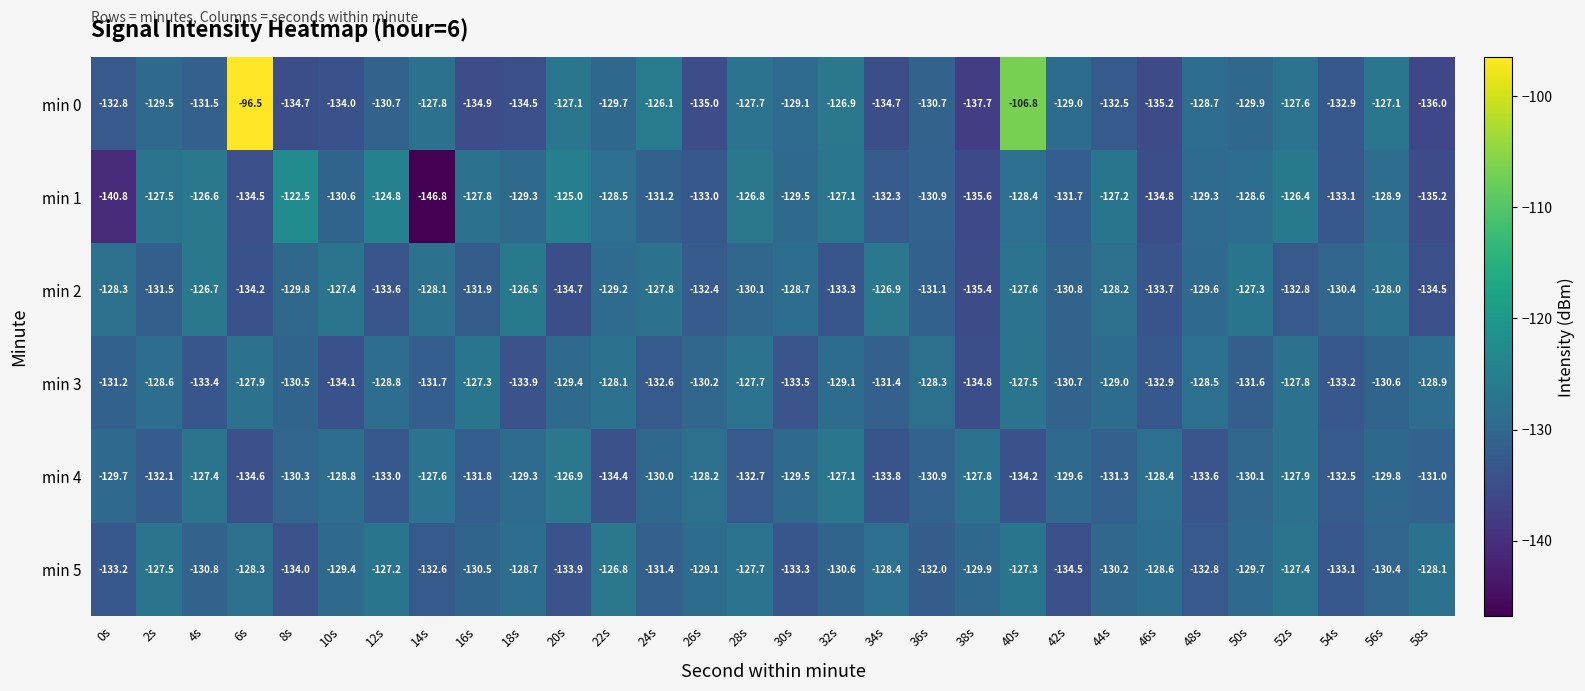

At which label does min 0 first exceed -129?

6s